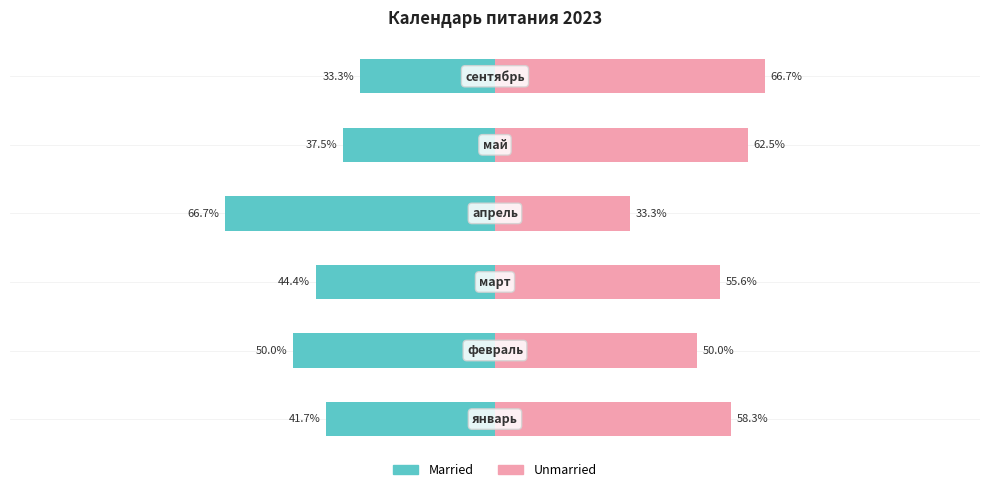

The value of Unmarried at 4 is 62.5. True or false?

True